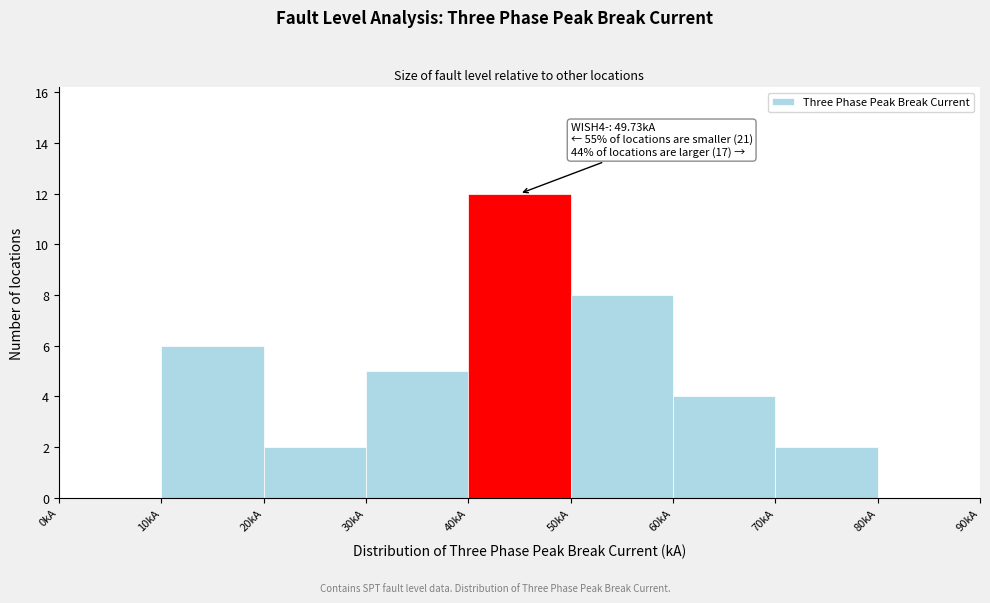

Over which range of the x-axis is the bar tallest?

40 to 50